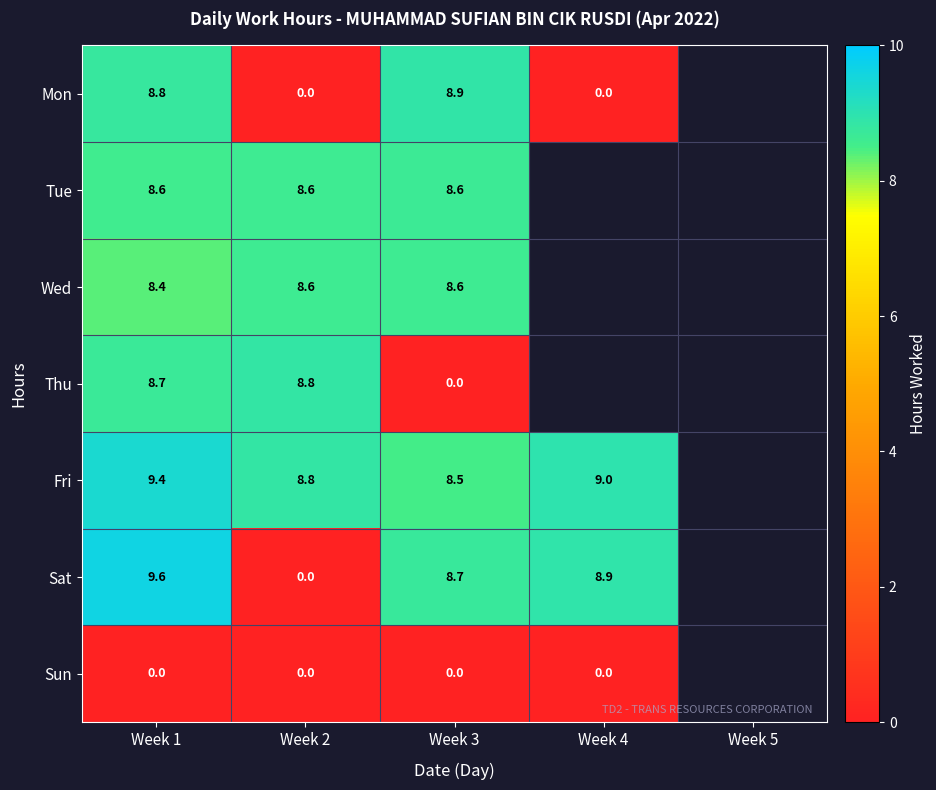

At Week 1, list the series in order from smallest to largest.

Sun, Wed, Tue, Thu, Mon, Fri, Sat